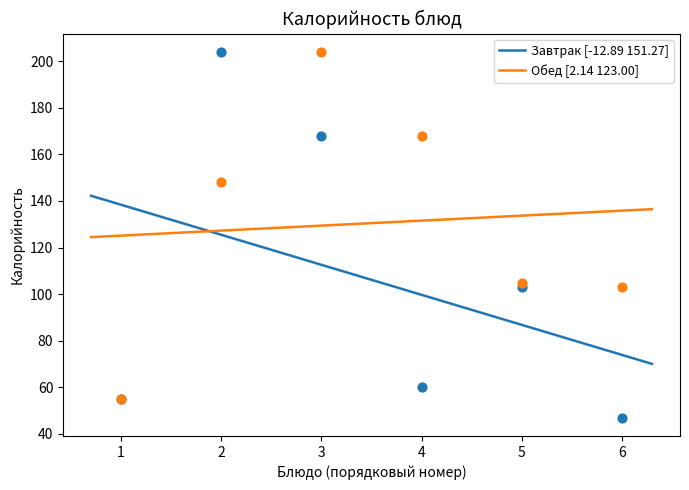

Which series has the largest total across all categories?

Обед